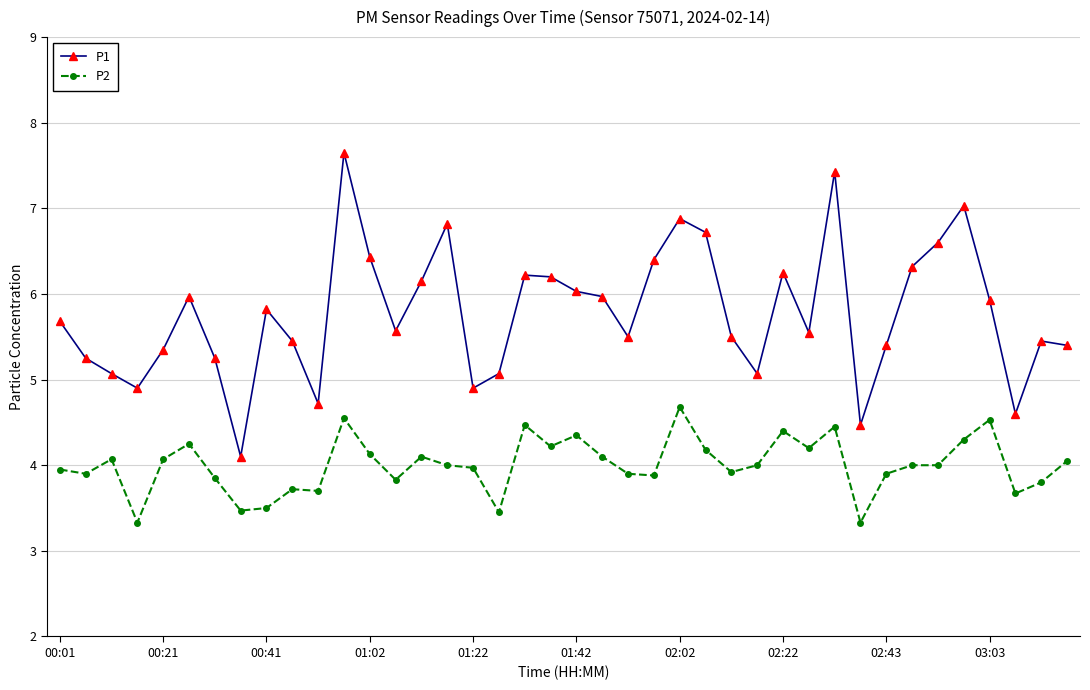

True or false: P2 and P1 intersect in this chart.

False